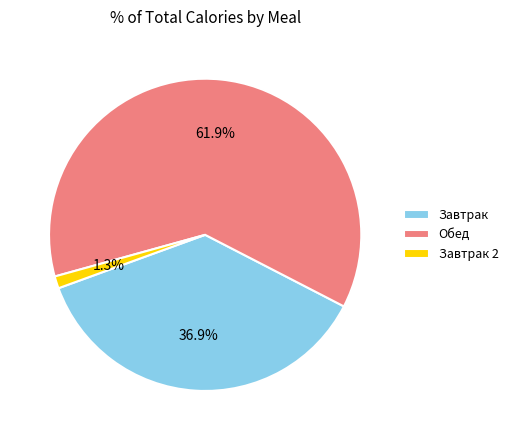

Rank the categories by value from highest to lowest.

Обед, Завтрак, Завтрак 2